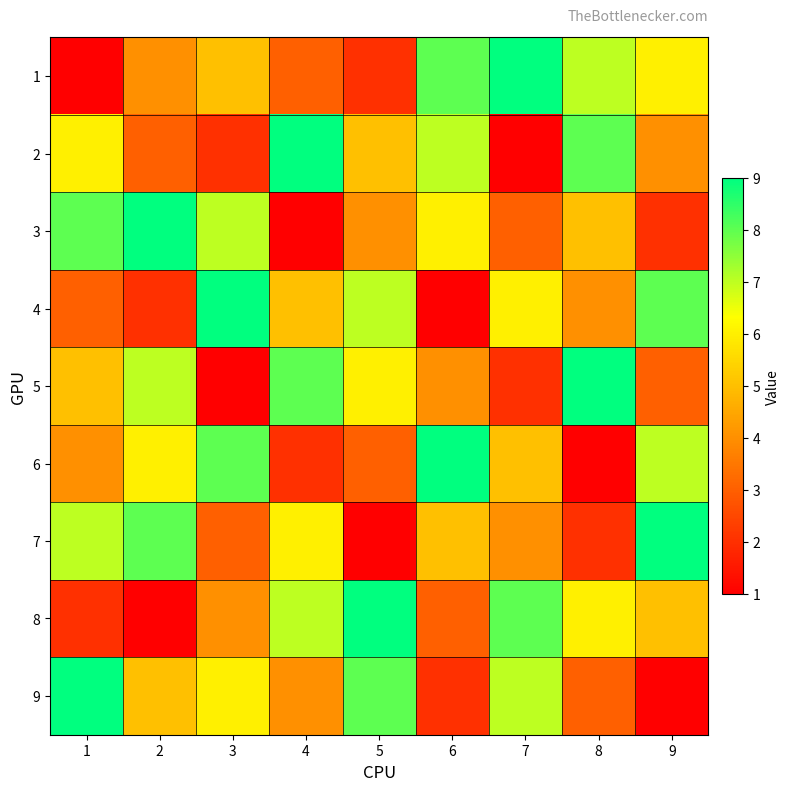

Reading right to left, list all the values displayed in this chart.

1: 9=6	8=7	7=9	6=8	5=2	4=3	3=5	2=4	1=1
2: 9=4	8=8	7=1	6=7	5=5	4=9	3=2	2=3	1=6
3: 9=2	8=5	7=3	6=6	5=4	4=1	3=7	2=9	1=8
4: 9=8	8=4	7=6	6=1	5=7	4=5	3=9	2=2	1=3
5: 9=3	8=9	7=2	6=4	5=6	4=8	3=1	2=7	1=5
6: 9=7	8=1	7=5	6=9	5=3	4=2	3=8	2=6	1=4
7: 9=9	8=2	7=4	6=5	5=1	4=6	3=3	2=8	1=7
8: 9=5	8=6	7=8	6=3	5=9	4=7	3=4	2=1	1=2
9: 9=1	8=3	7=7	6=2	5=8	4=4	3=6	2=5	1=9